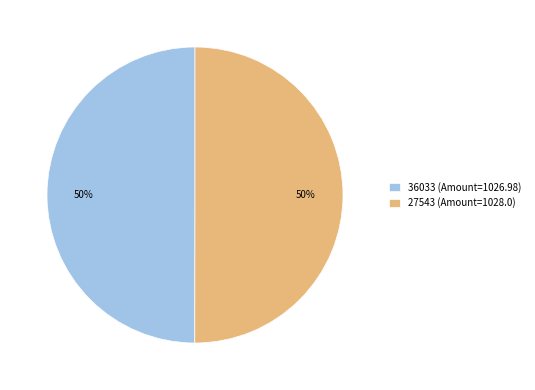

Do 27543 (Amount=1028.0) and 36033 (Amount=1026.98) together represent more than half of the pie?

Yes